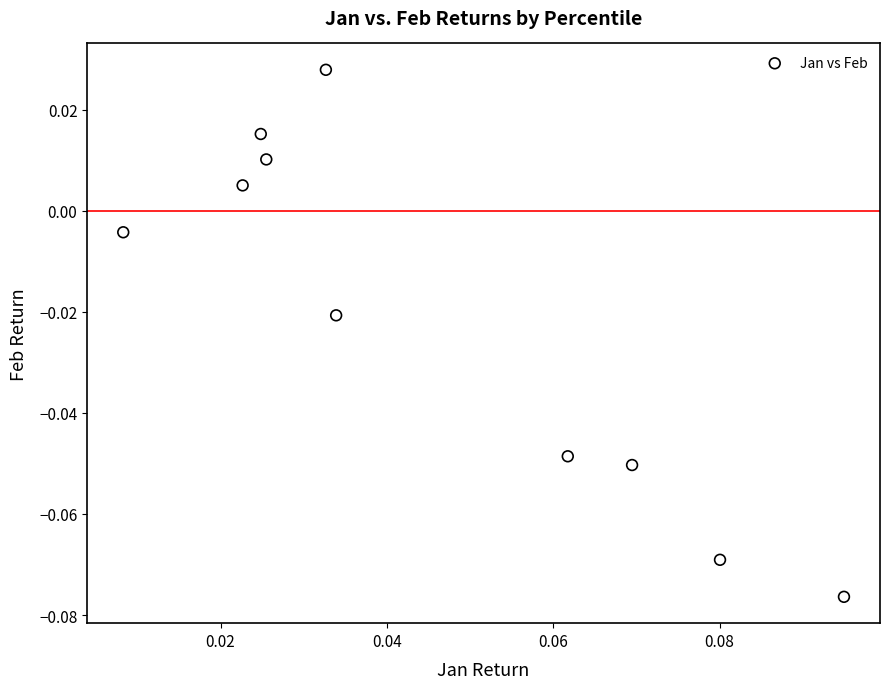

How many data points are displayed?

10